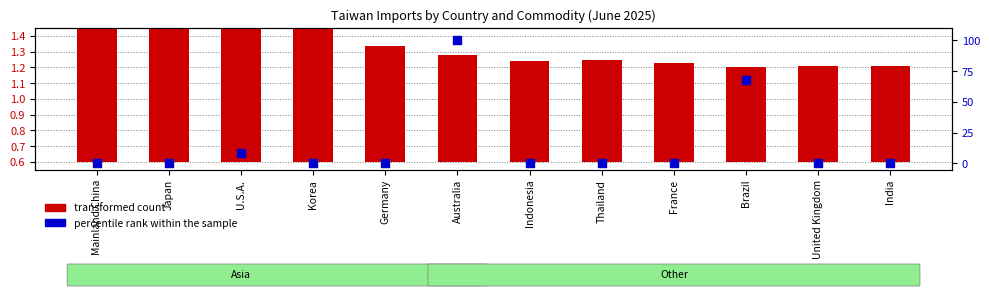

What is the total value across all series at United Kingdom?

0.6